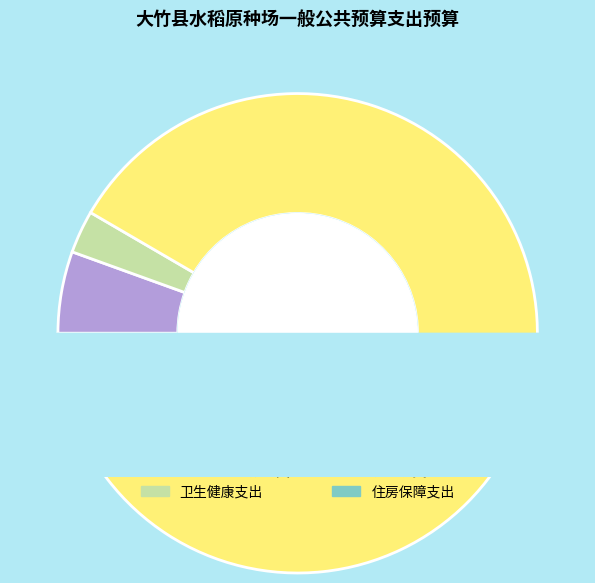

What percentage do 住房保障支出 and 农林水支出 together represent?

91.6%